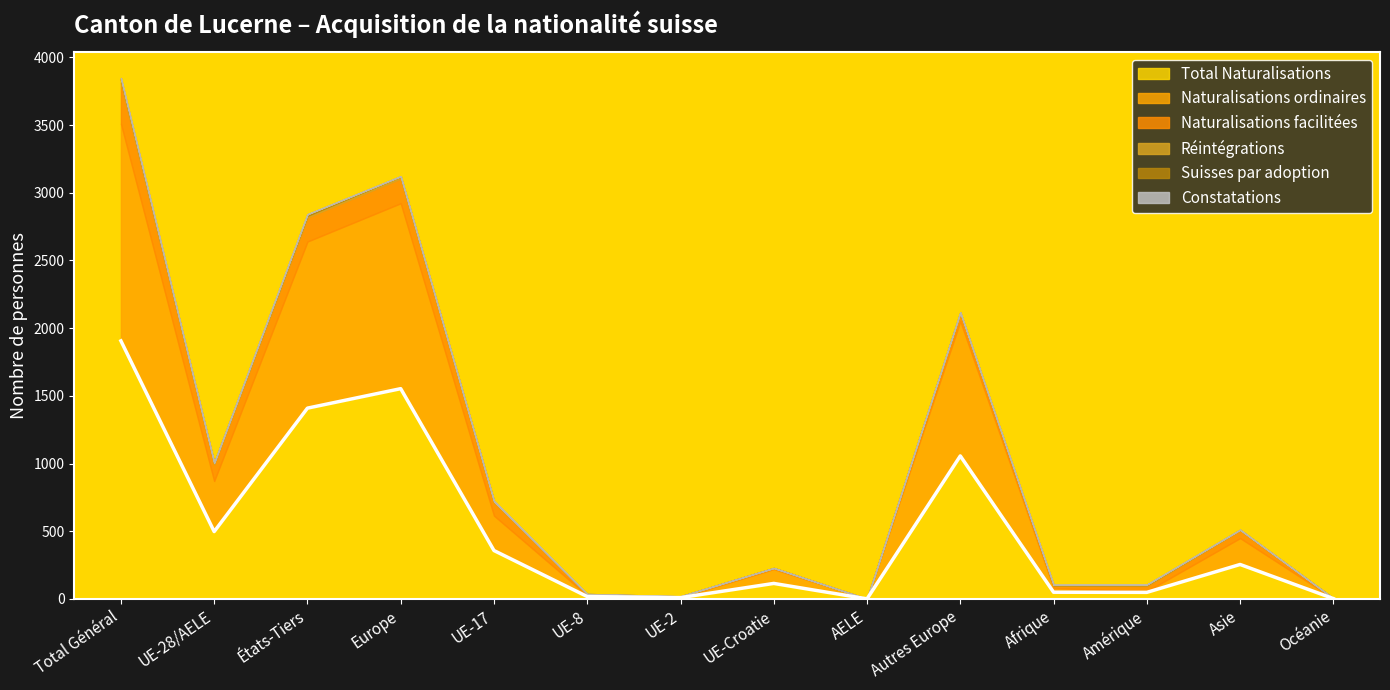

What is the difference between the maximum and minimum values in the Naturalisations ordinaires series?

1605